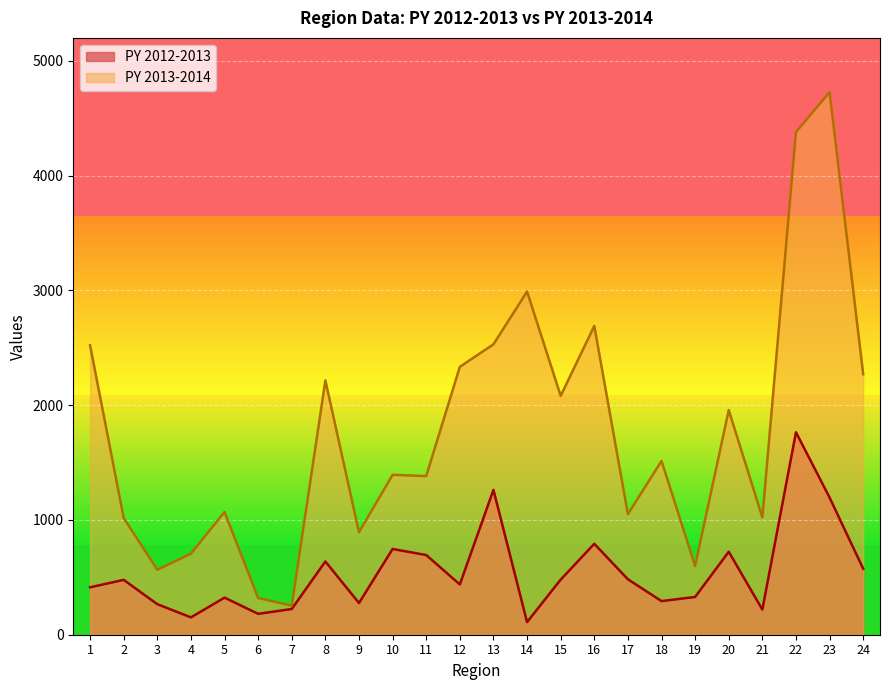

What is the sum of all PY 2012-2013 values?

13055